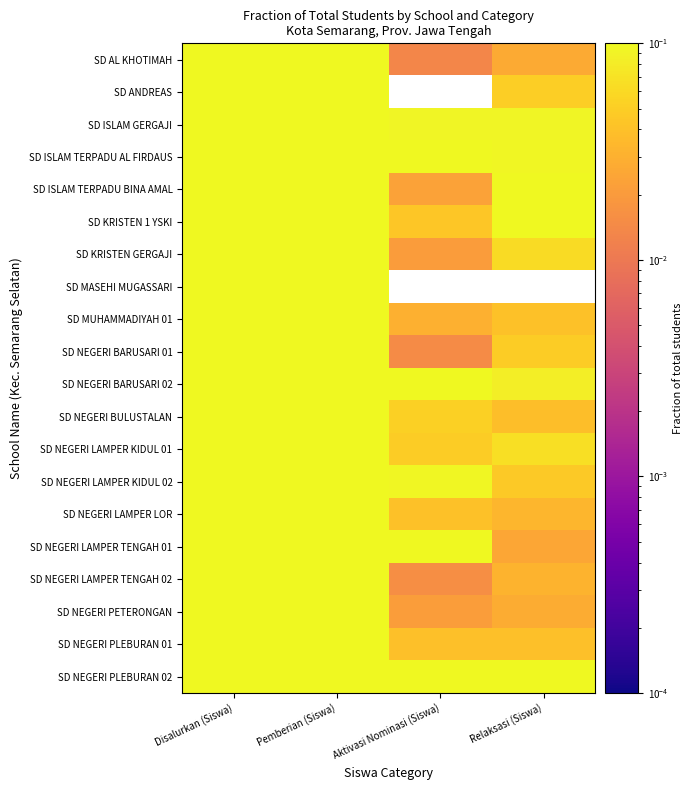

Rank the series at Aktivasi Nominasi (Siswa) from lowest to highest value.

SD ANDREAS, SD MASEHI MUGASSARI, SD AL KHOTIMAH, SD NEGERI BARUSARI 01, SD NEGERI LAMPER TENGAH 02, SD KRISTEN GERGAJI, SD NEGERI PETERONGAN, SD ISLAM TERPADU BINA AMAL, SD MUHAMMADIYAH 01, SD NEGERI PLEBURAN 01, SD NEGERI LAMPER LOR, SD KRISTEN 1 YSKI, SD NEGERI LAMPER KIDUL 01, SD NEGERI BULUSTALAN, SD ISLAM GERGAJI, SD NEGERI LAMPER KIDUL 02, SD NEGERI LAMPER TENGAH 01, SD NEGERI PLEBURAN 02, SD NEGERI BARUSARI 02, SD ISLAM TERPADU AL FIRDAUS